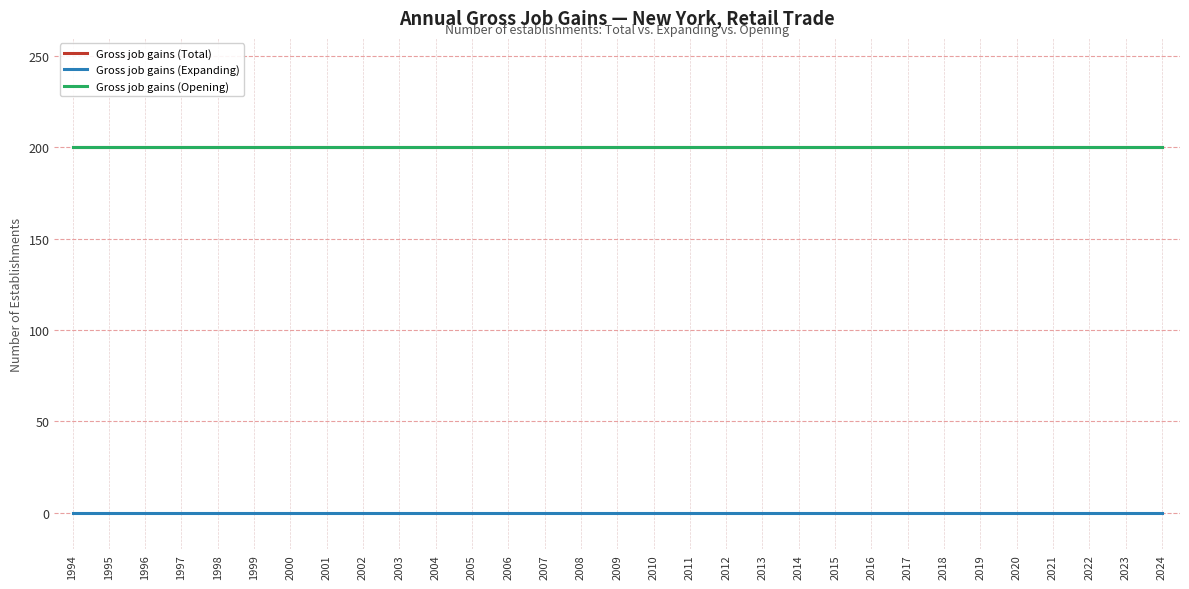

Does the chart have visible grid lines?

Yes